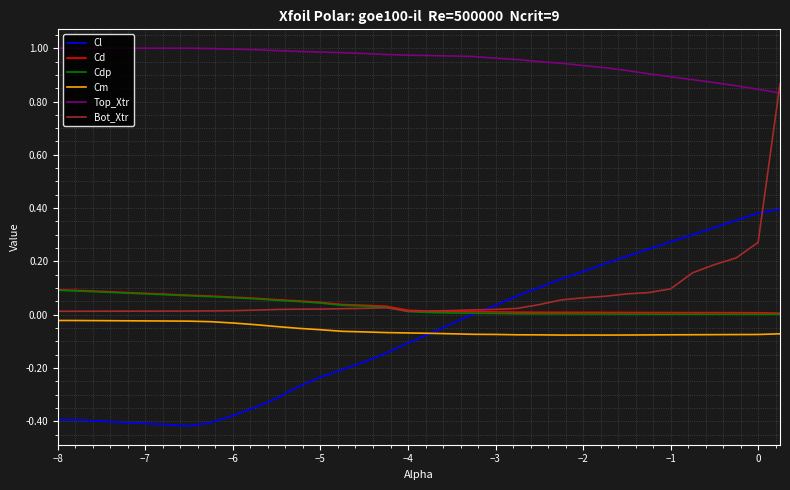

Which series has the widest spread of values?

Bot_Xtr